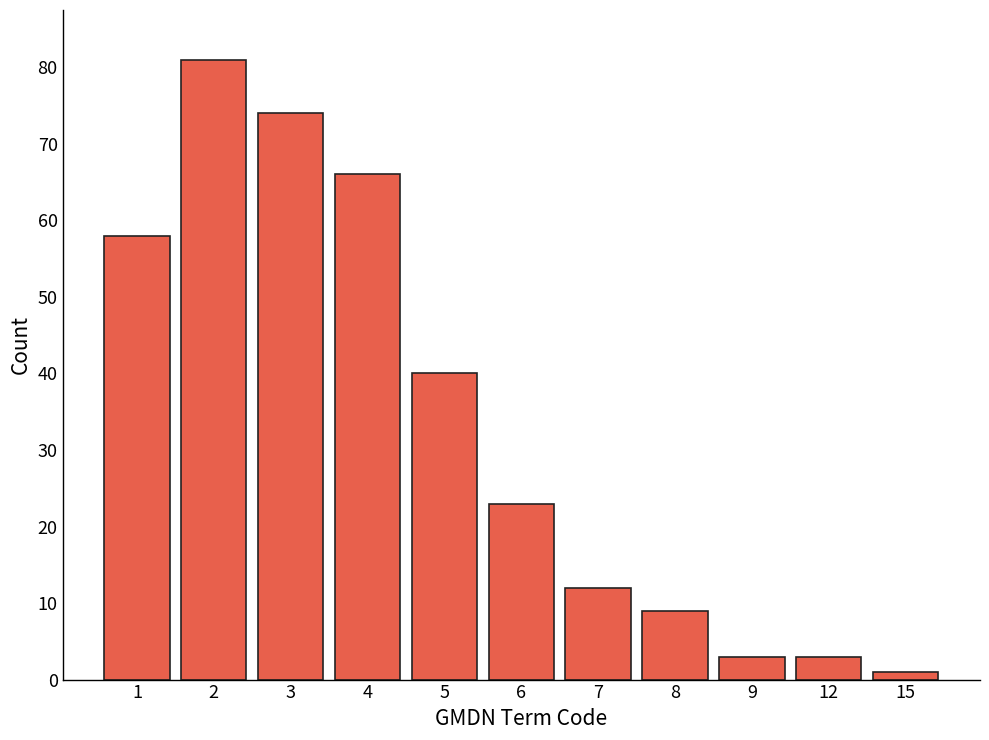

Reading right to left, transcribe all the data shown in this chart.

1	3	3	9	12	23	40	66	74	81	58